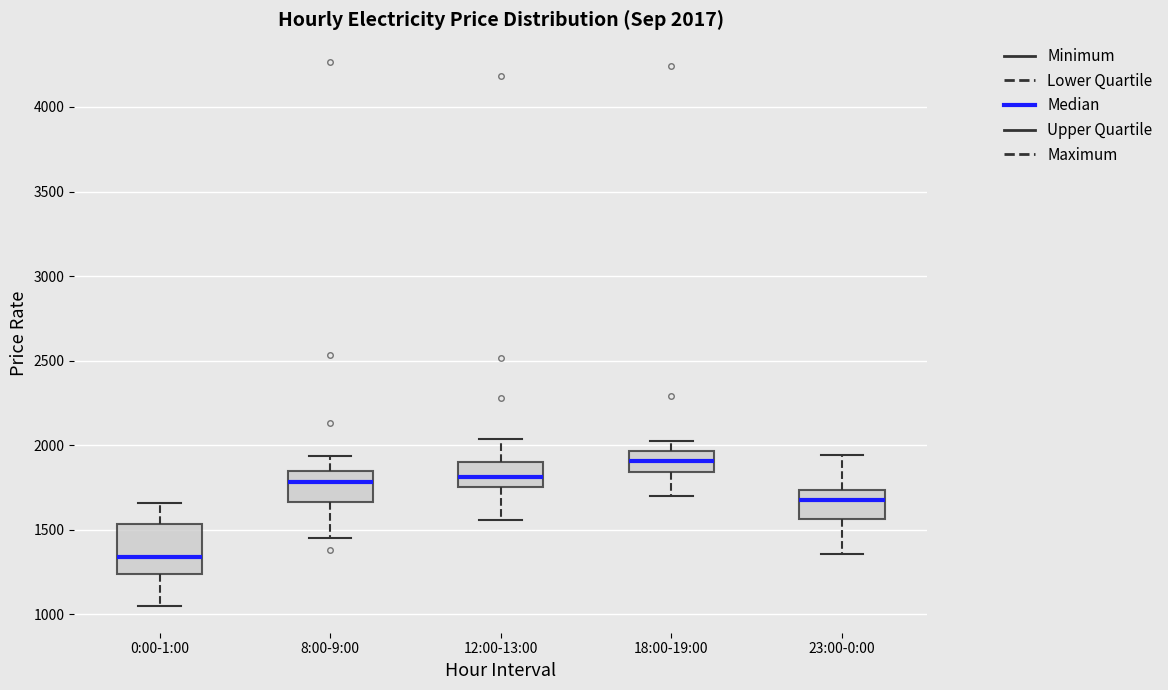

Which box's median line is the highest?

18:00-19:00